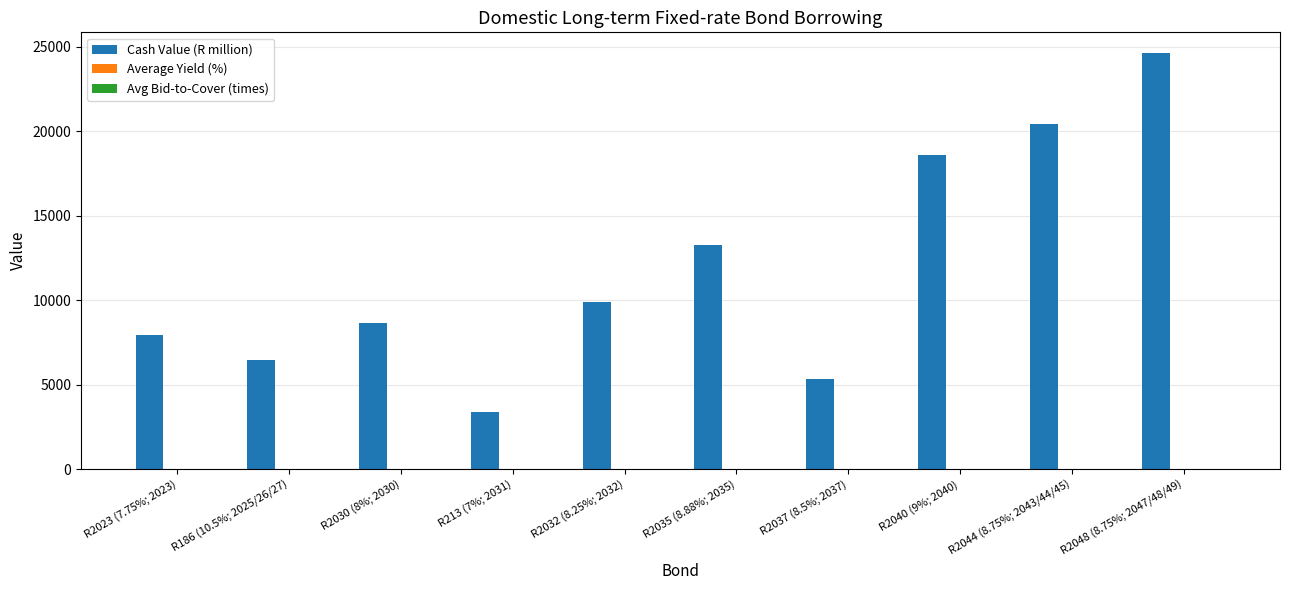

Does the chart contain stacked bars?

No